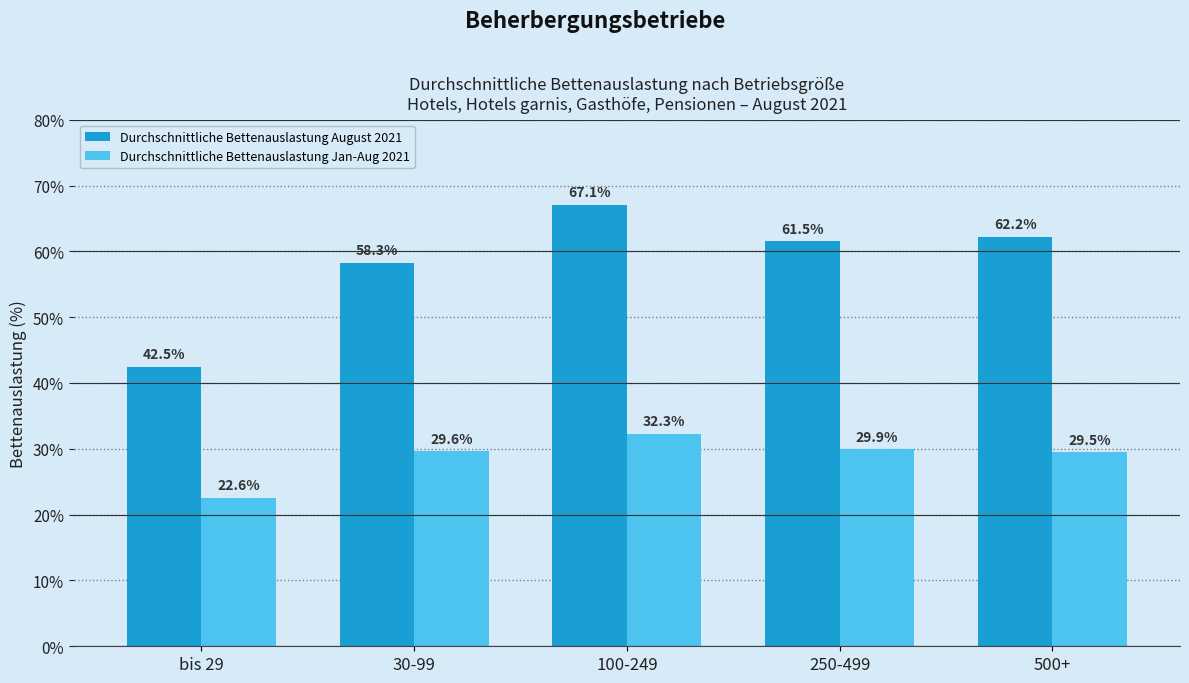

What value does the Durchschnittliche Bettenauslastung August 2021 series have at bis 29?

42.5